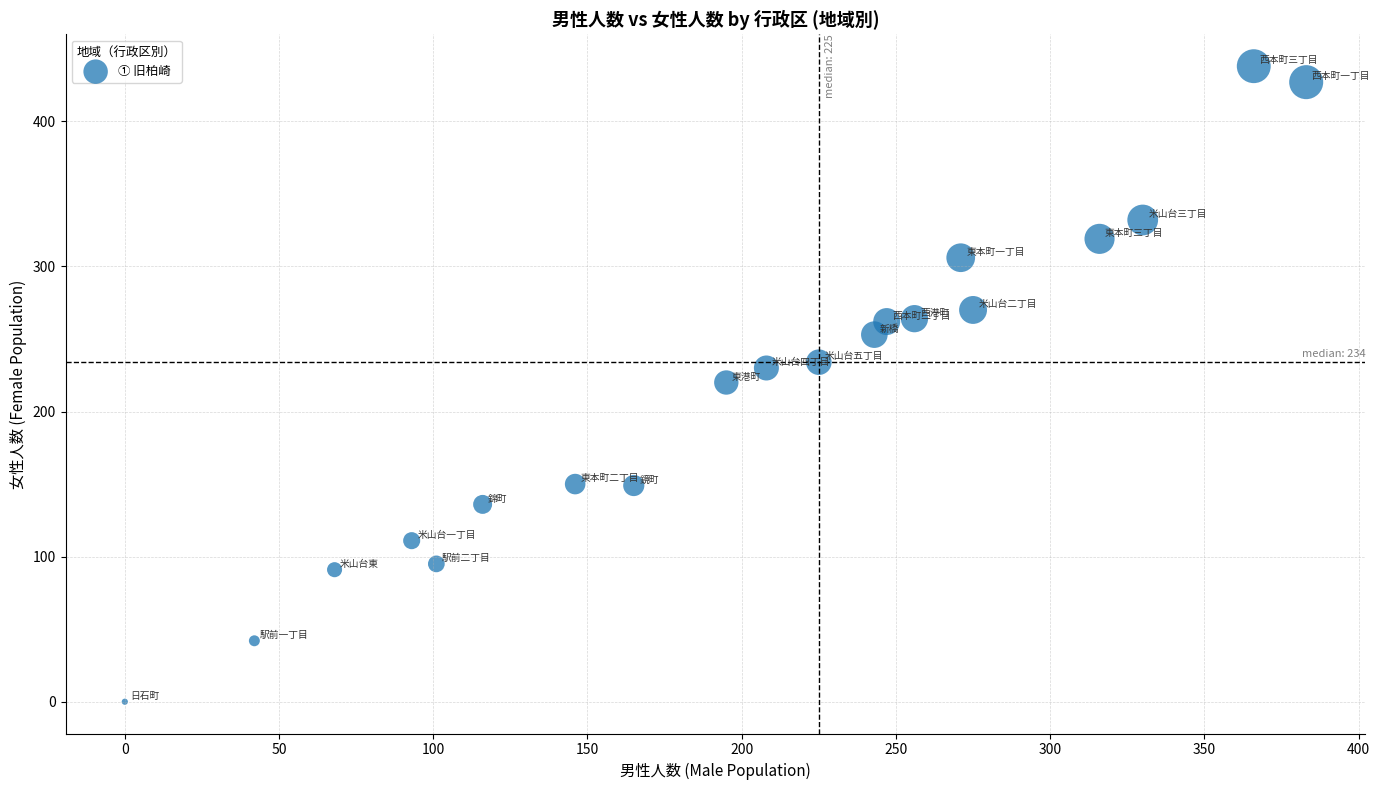

What is the range of X values (max minus min)?

383